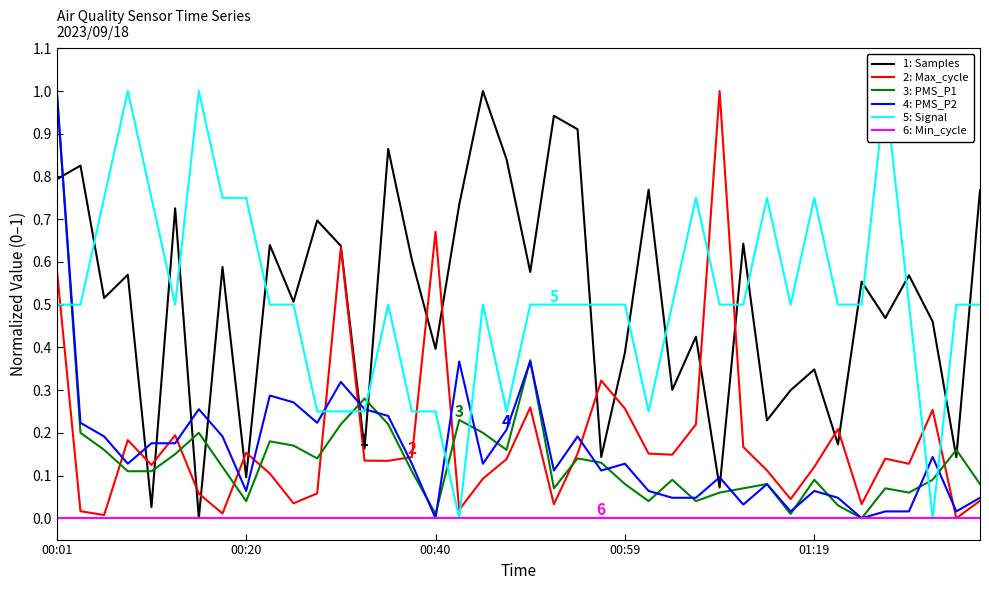

Which category has the highest value across all series?

18